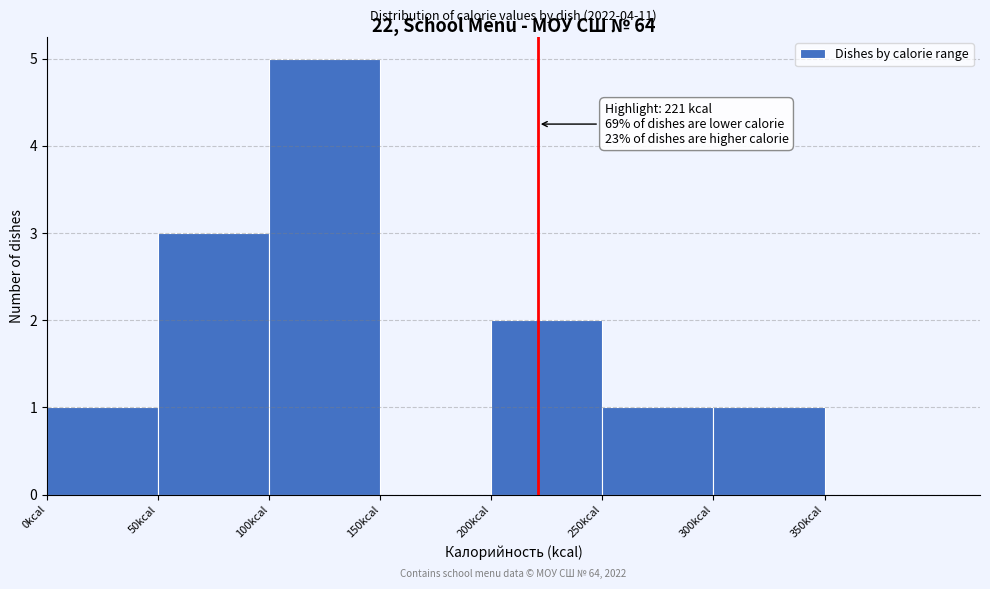

Which range on the x-axis has the tallest bar?

100 to 150